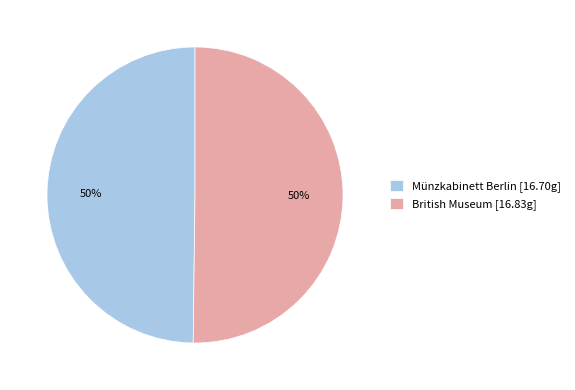

To the nearest percent, what portion does Münzkabinett Berlin [16.70g] represent?

50%